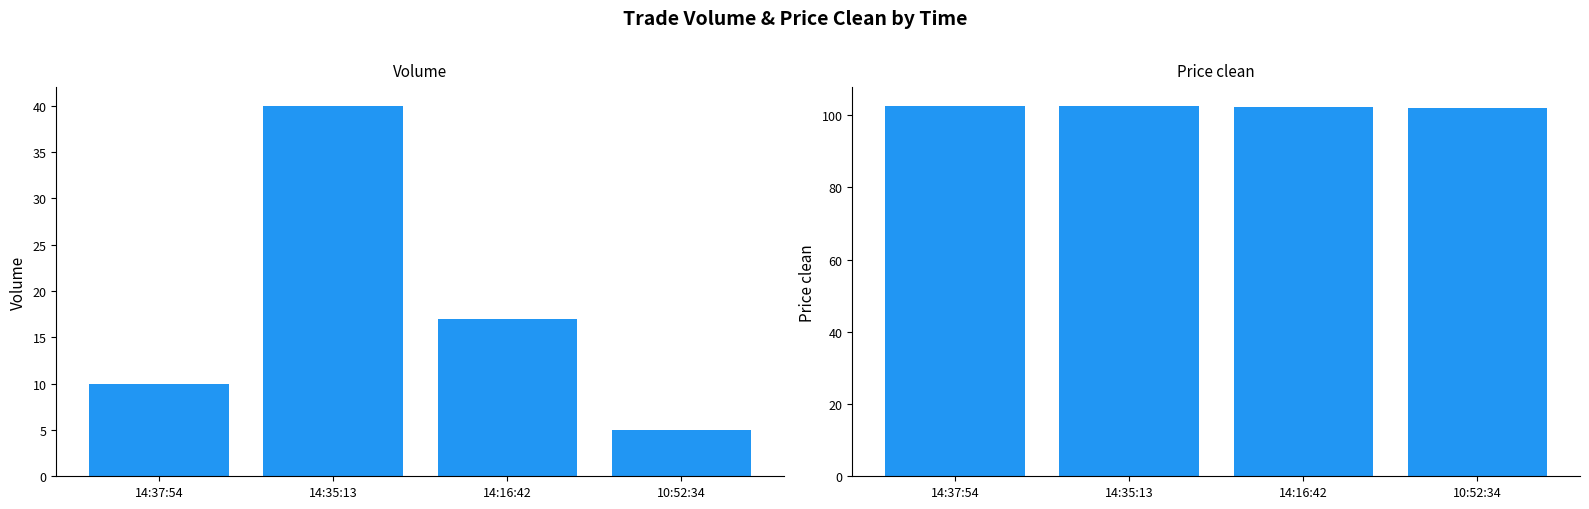

What is the label of the 2nd bar from the left?

14:35:13